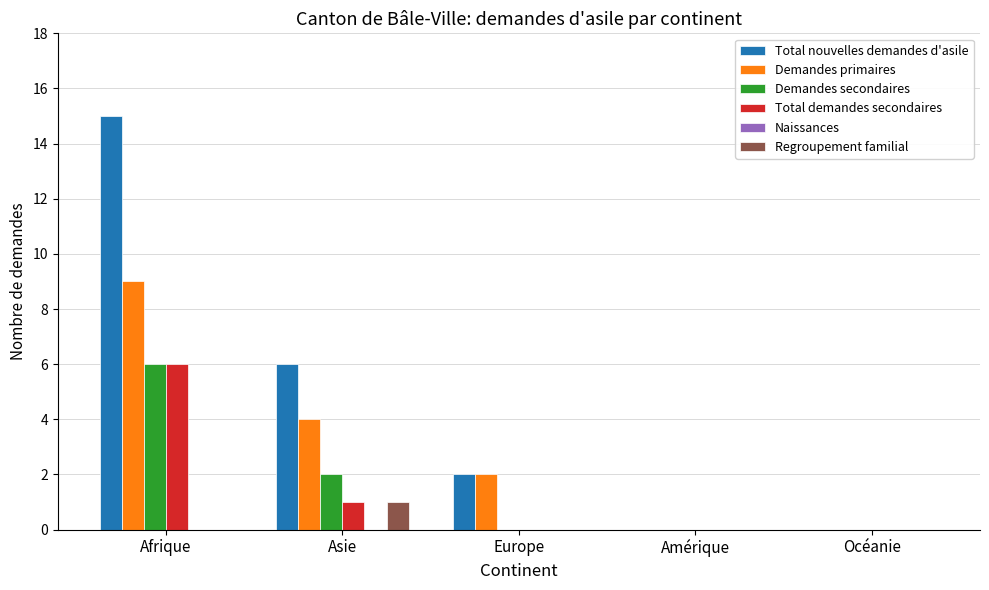

How many groups of bars are there?

5